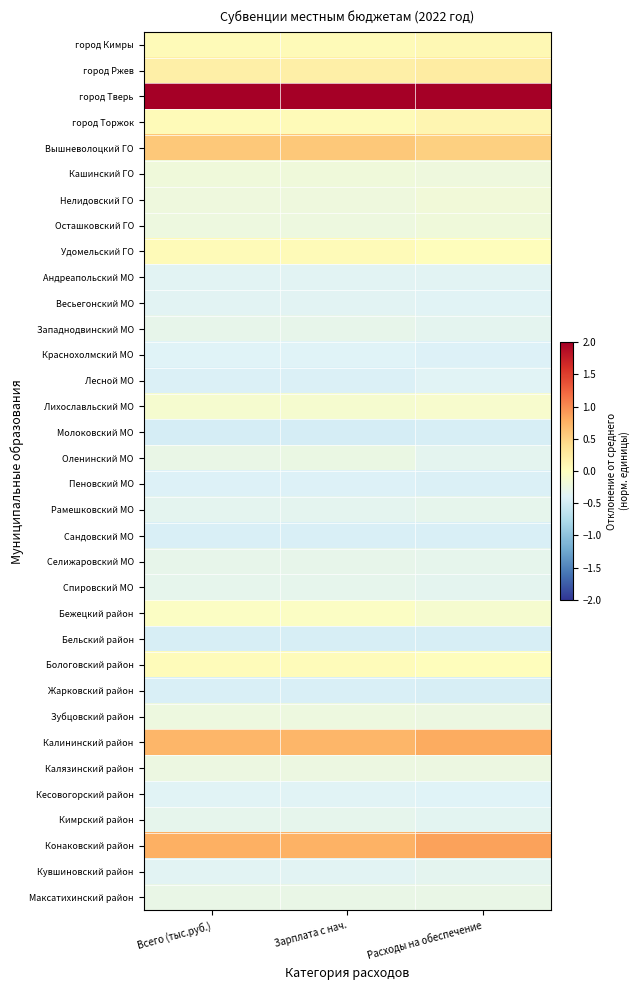

At which category does the chart reach its minimum across all series?

Зарплата с нач.